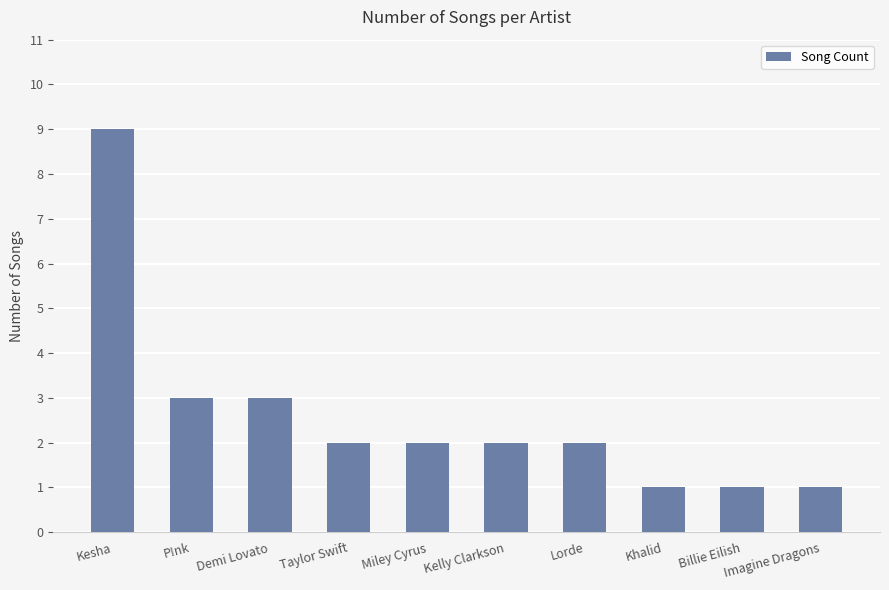

Reading left to right, extract all data points from this chart.

9	3	3	2	2	2	2	1	1	1